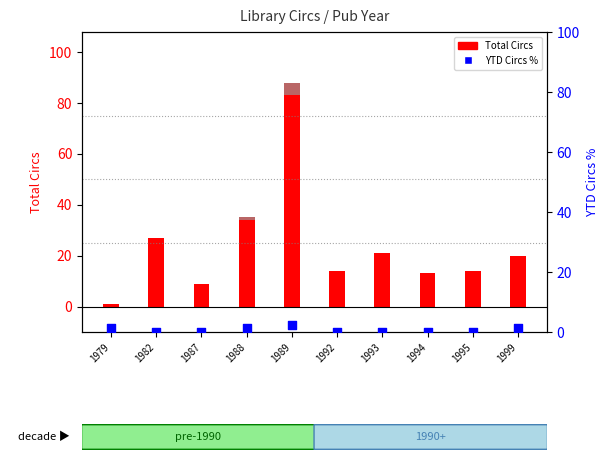

Which series contains the highest Y value?

Total Circs